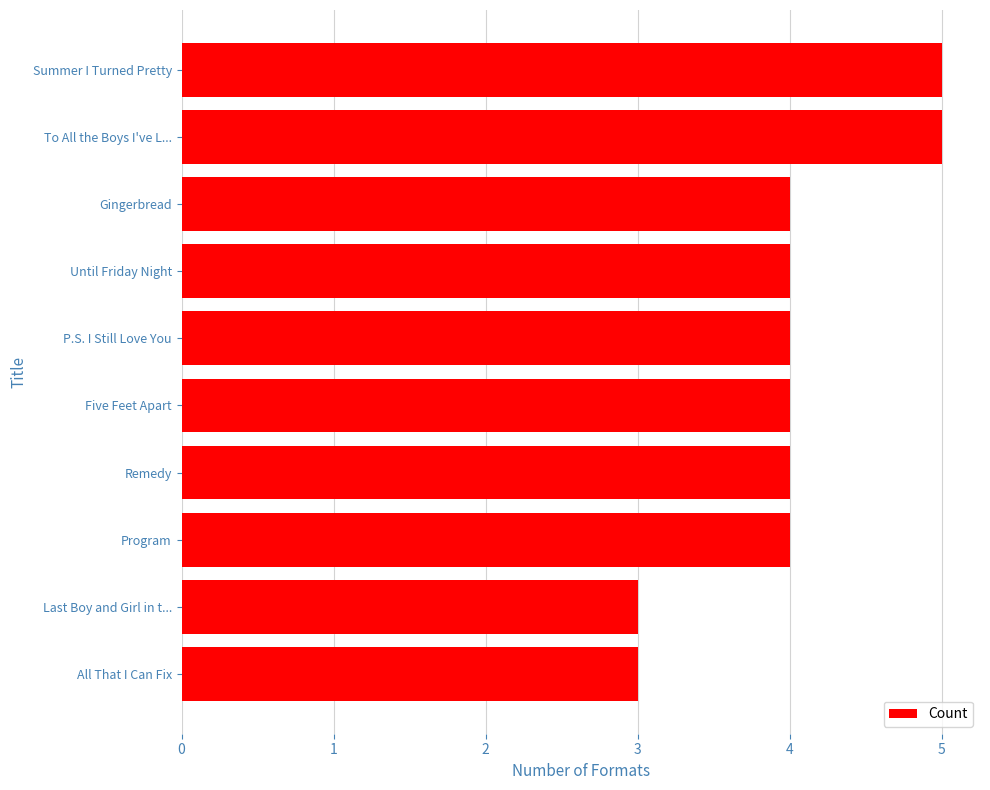

Reading bottom to top, list all the values displayed in this chart.

3	3	4	4	4	4	4	4	5	5